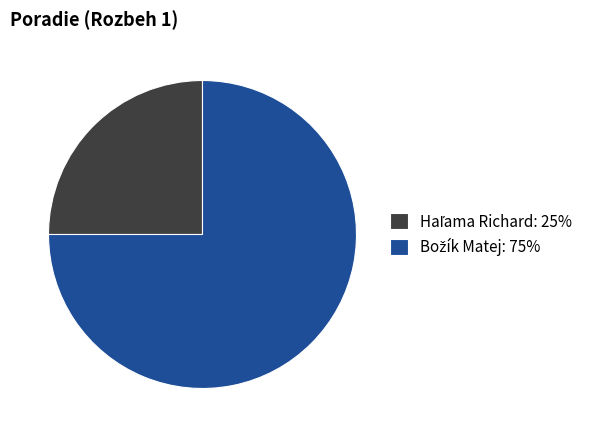

Is there any slice that represents more than half of the pie?

Yes